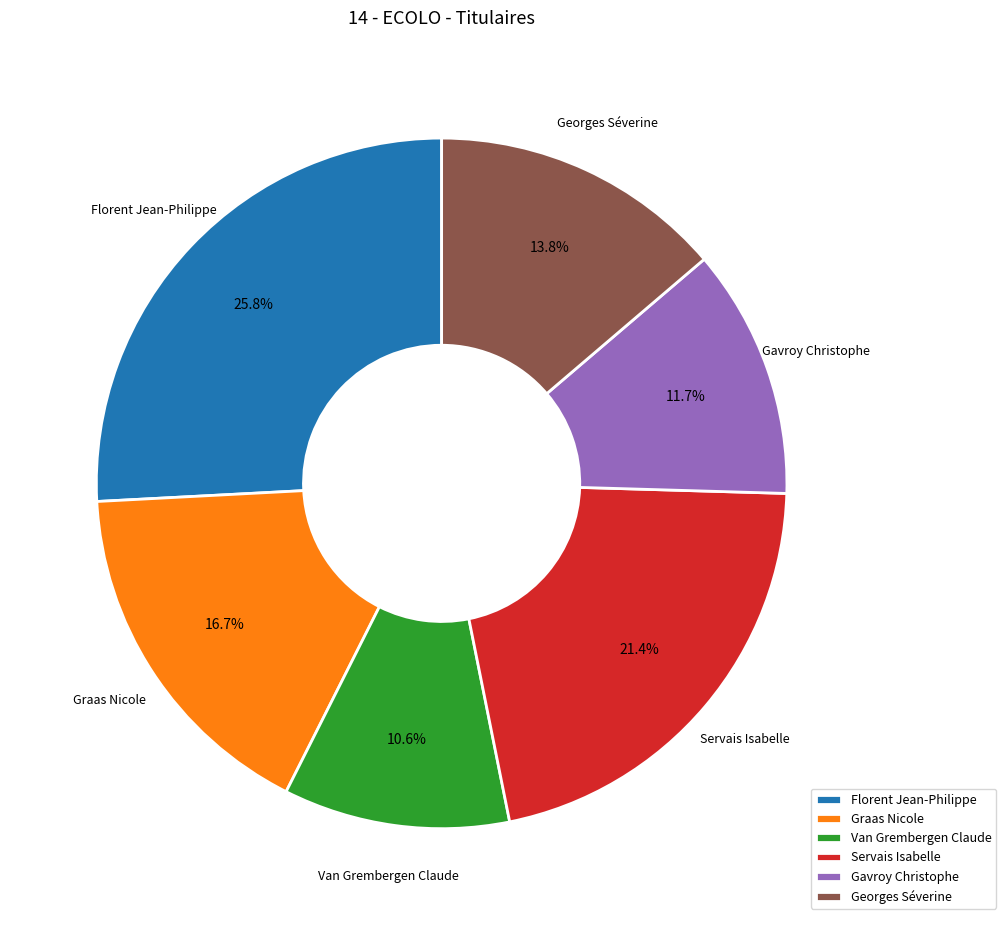

To the nearest percent, what is the average slice percentage?

17%